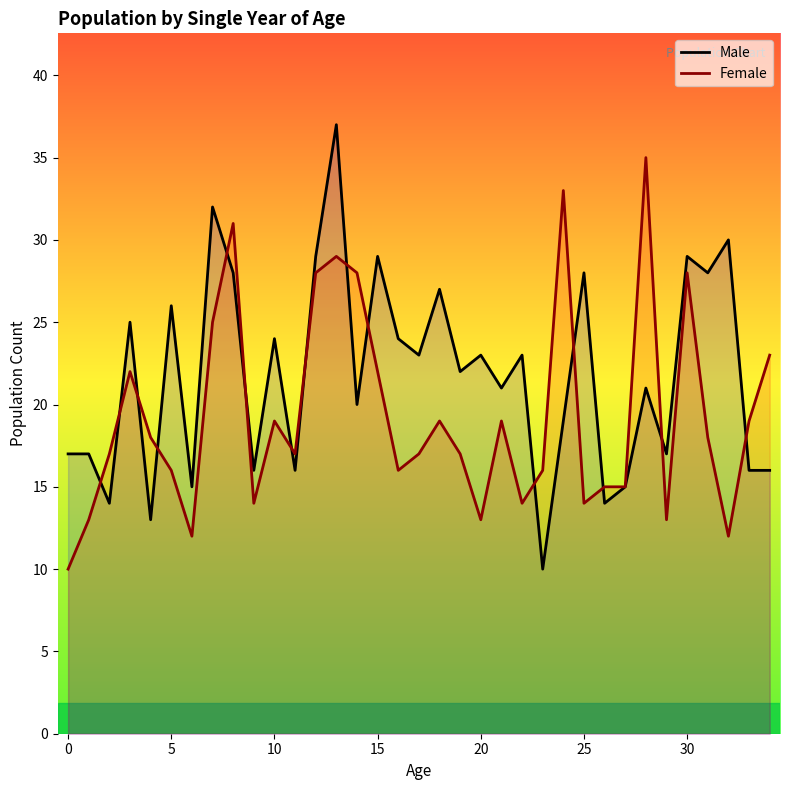

At how many categories does at least one series exceed 18?

24